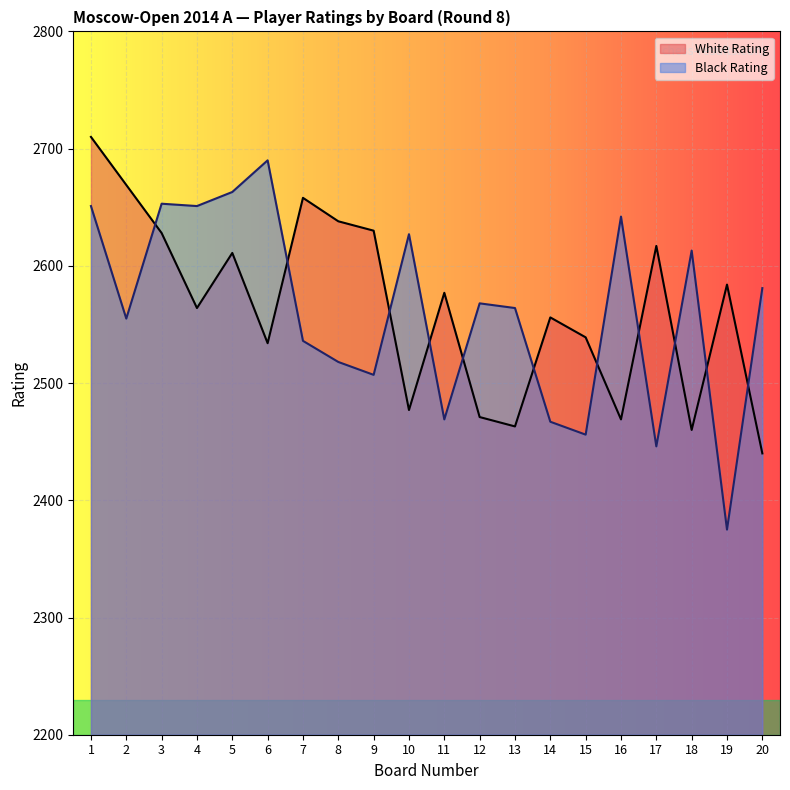

The value of Black Rating at 1 is 3815. True or false?

False